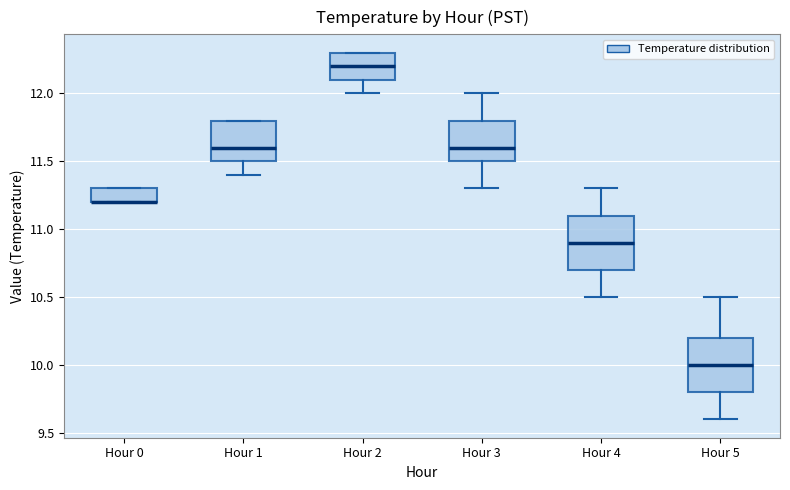

Where does the median line of the box for Hour 3 sit on the y-axis? The values are not printed on the chart, so give them approximately, as read against the axis.

11.6